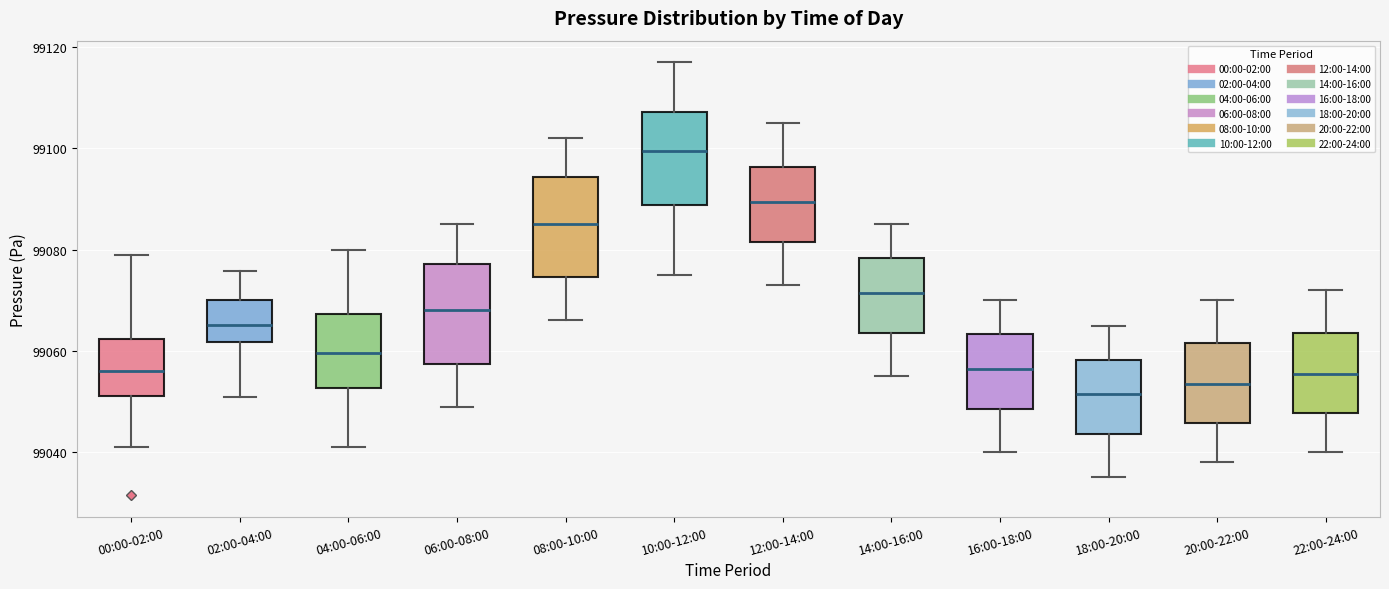

Which box has the lowest median line?

18:00-20:00